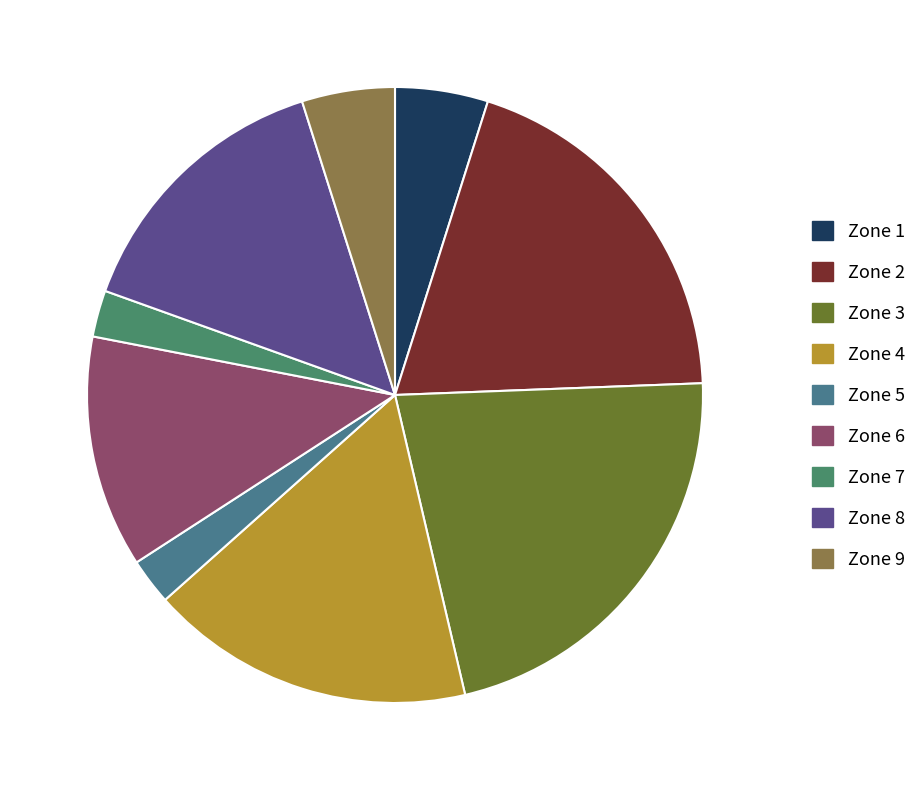

To the nearest percent, what is the difference between the largest and smallest slice percentages?

20%